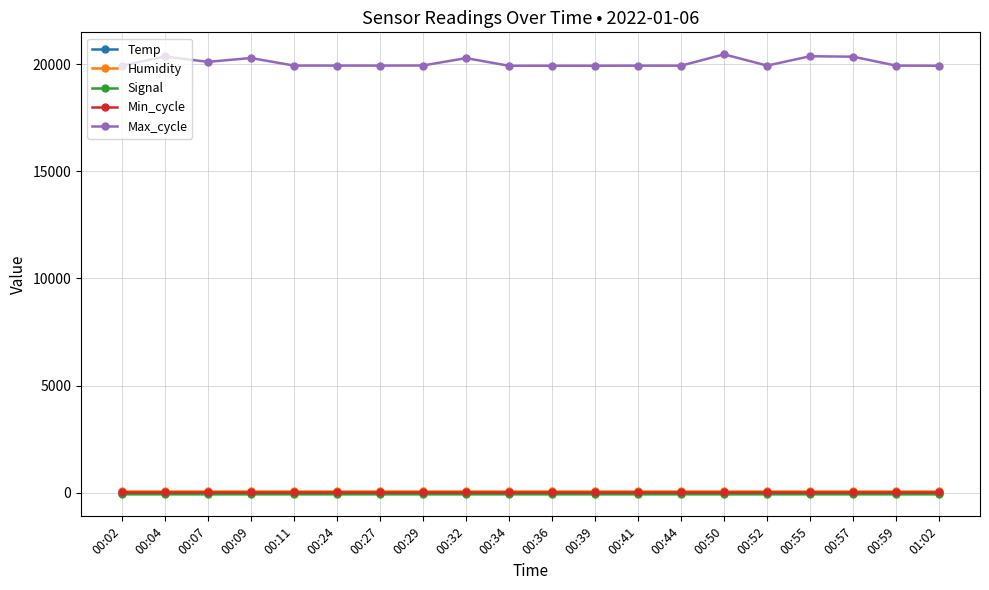

What is the highest value of the Max_cycle series?

20454.0